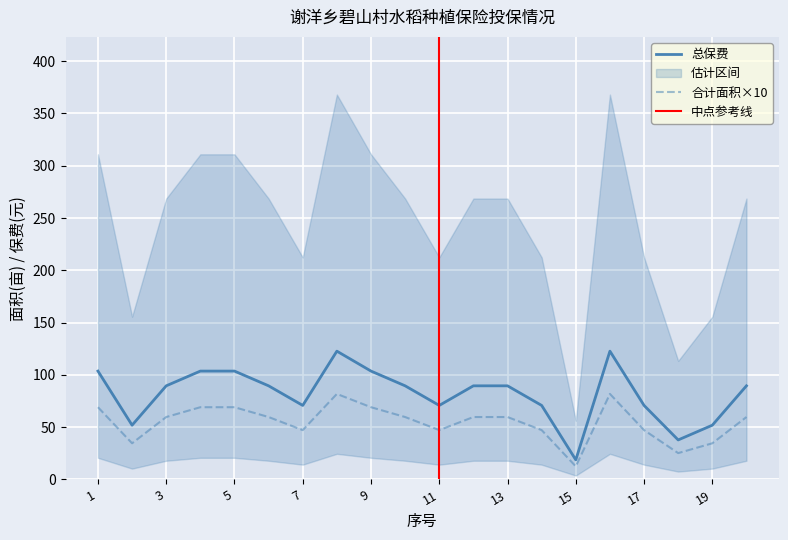

What is the minimum value for 合计面积?

12.5